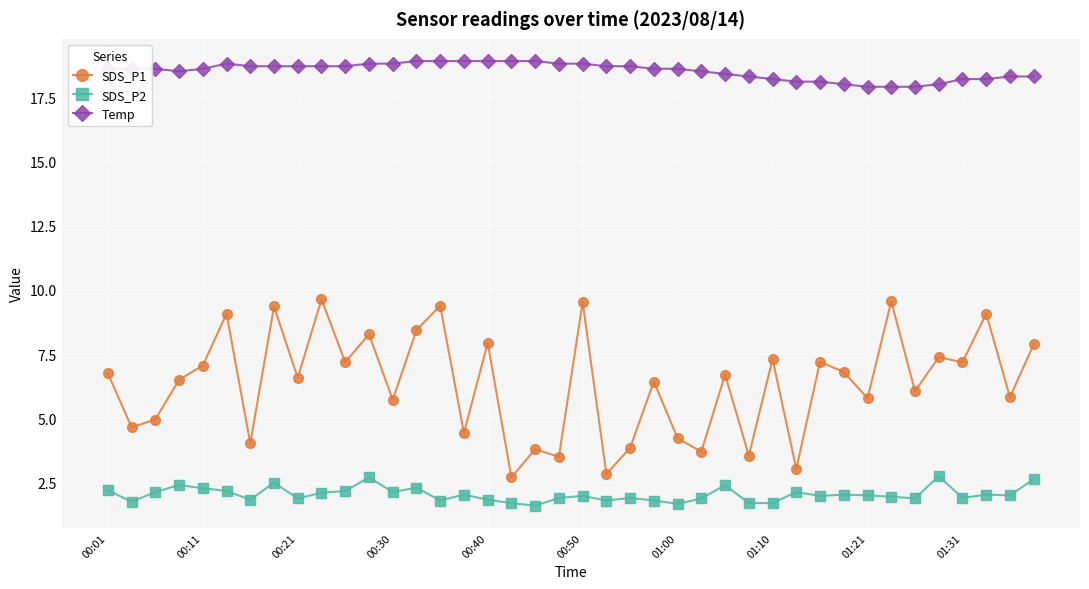

Which series has the largest total across all categories?

Temp